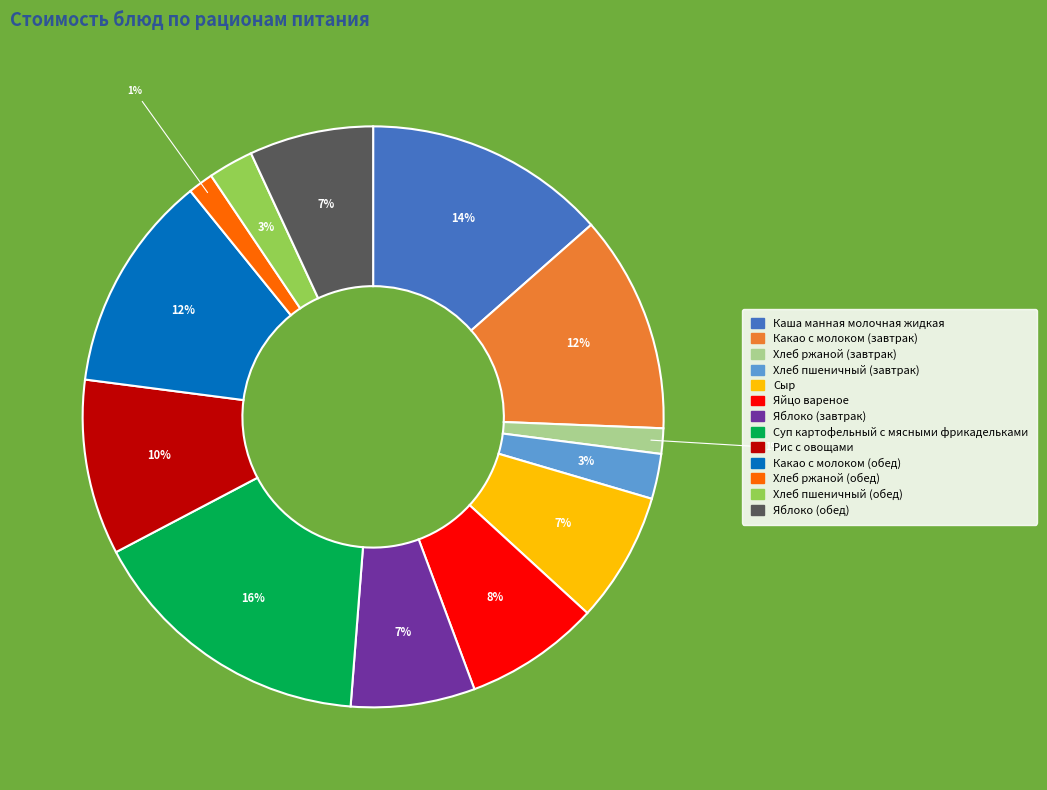

To the nearest percent, what is the combined percentage of Сыр and Каша манная молочная жидкая?

21%